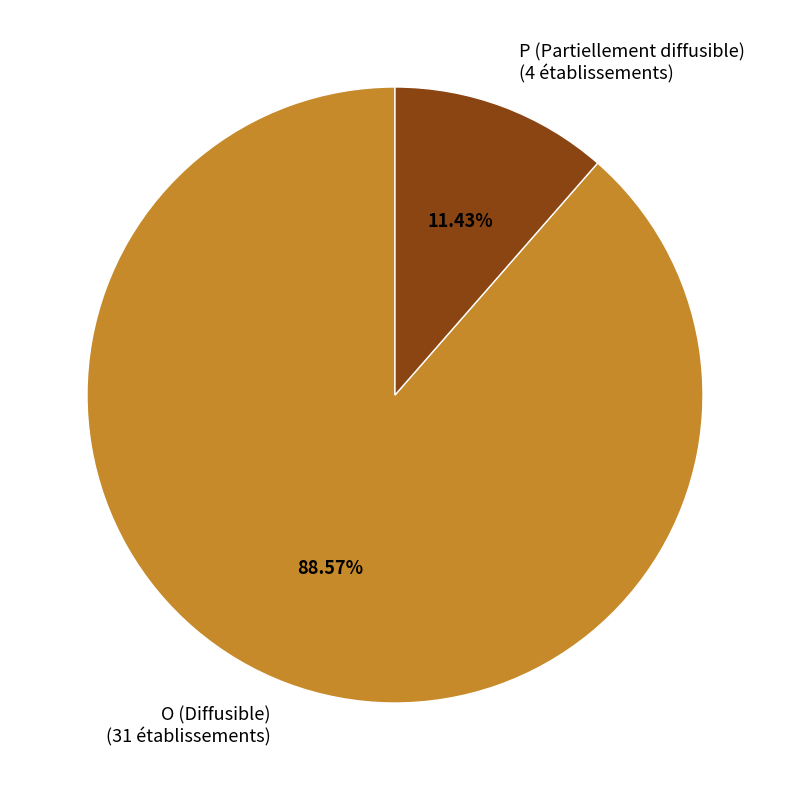

Is the sum of P (Partiellement diffusible) (4 établissements) and O (Diffusible) (31 établissements) greater than half?

Yes